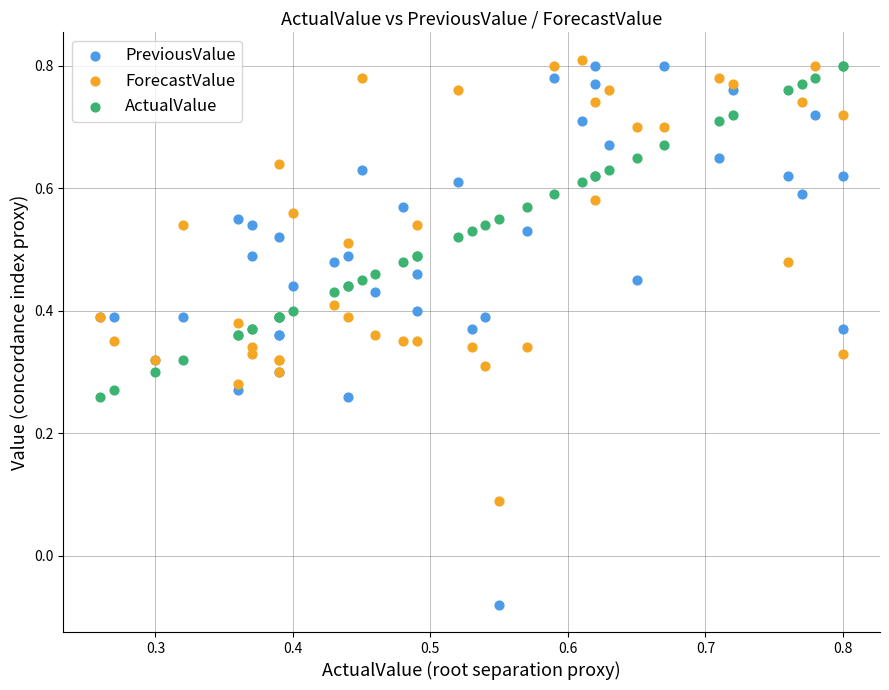

Which series contains the highest Y value?

ForecastValue